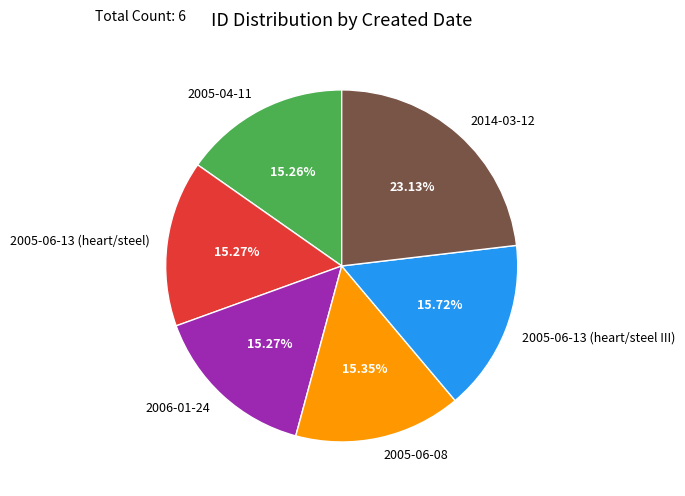

Combined, do 2014-03-12 and 2005-06-13 (heart/steel) account for over 50%?

No